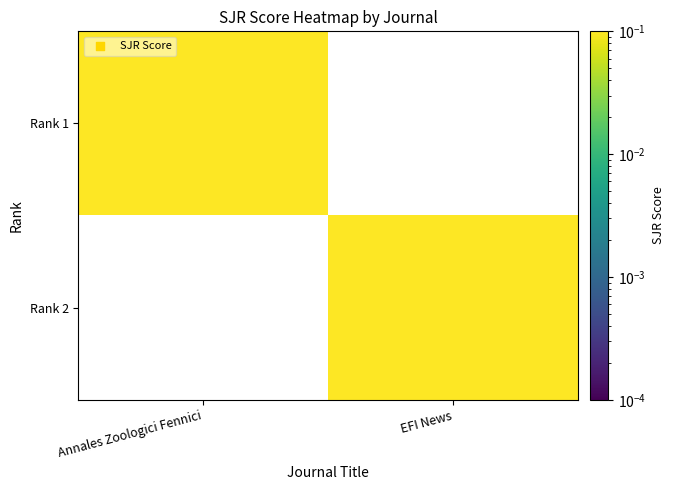

Rank the series by their maximum value, from highest to lowest.

Rank 1, Rank 2